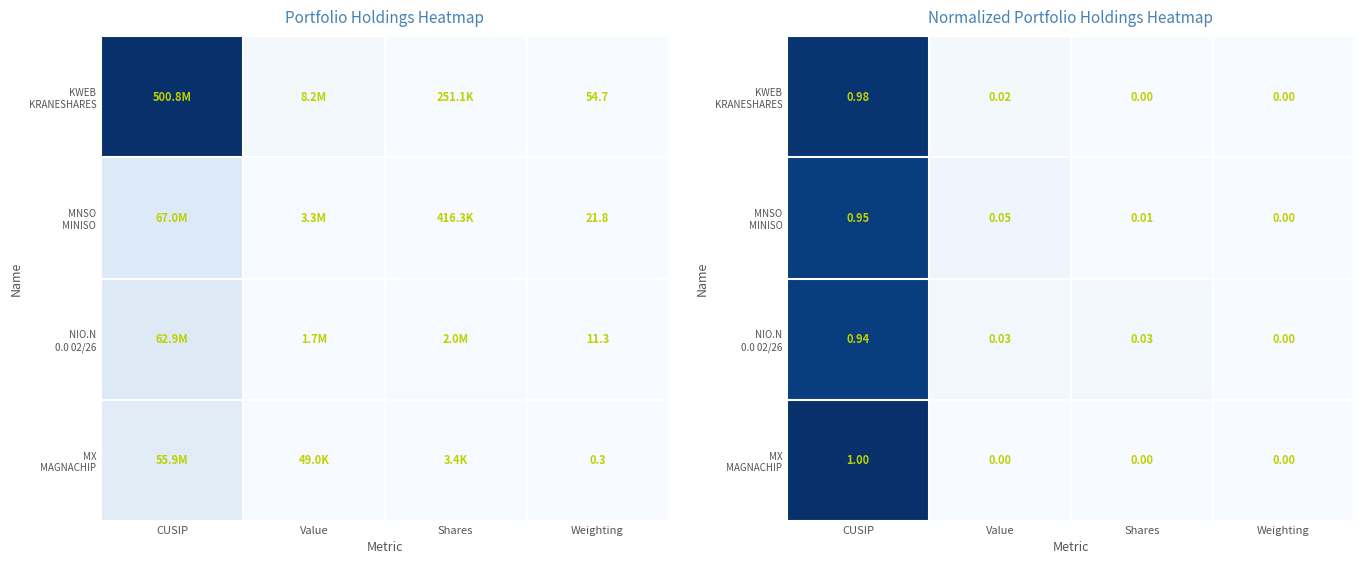

The value of MX MAGNACHIP at Value is 0.0. True or false?

False